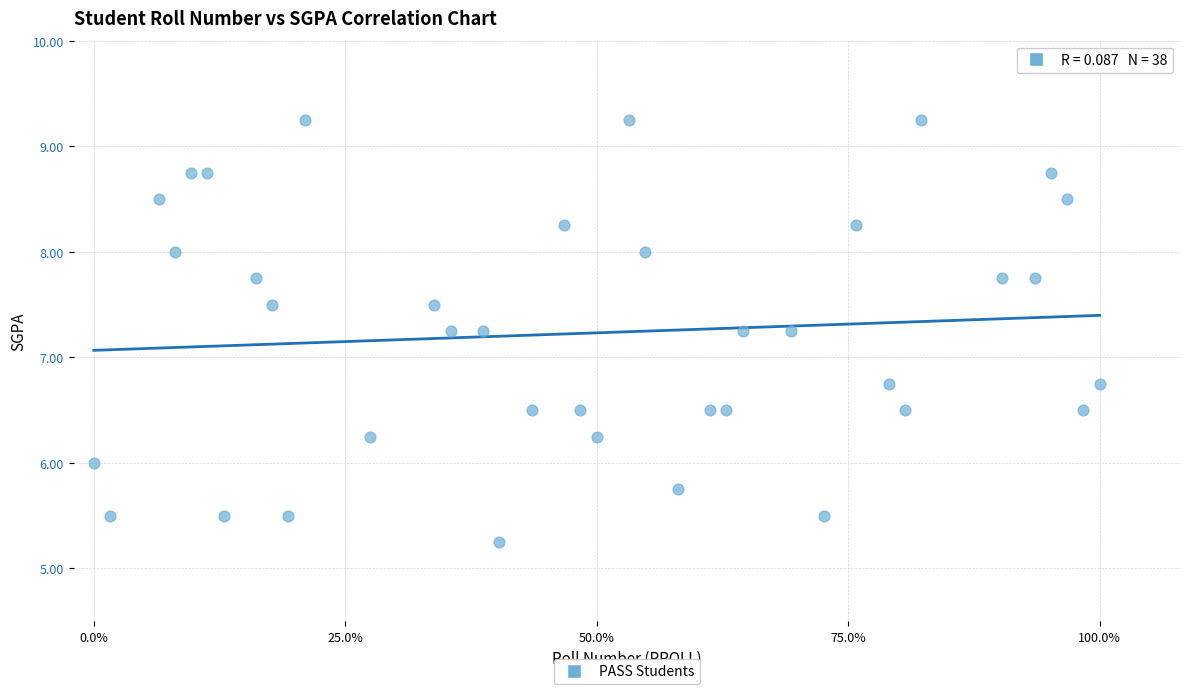

What is the range of Y values (max minus min)?

4.0